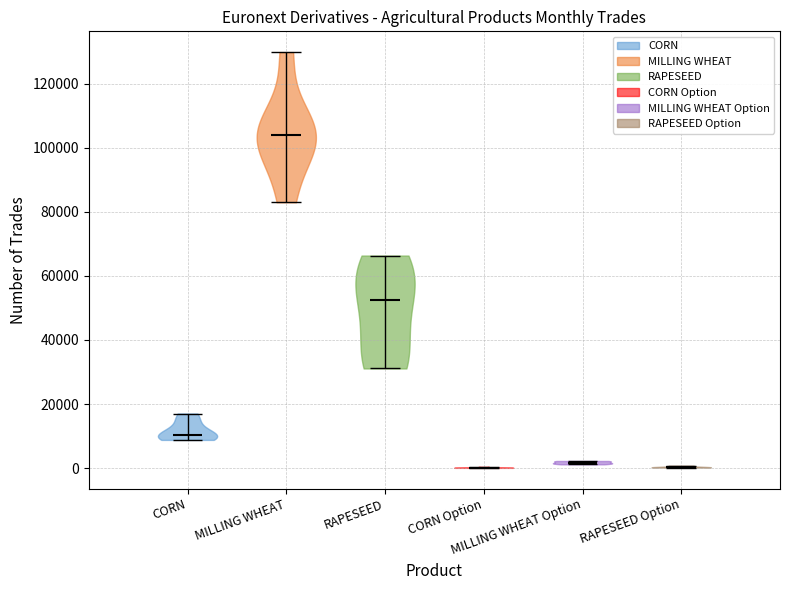

Reading left to right, read every violin against the y-axis: where its median line is, and the lowest and highest points it reaches. The values are not printed on the chart, so give them approximately, as read against the axis.

CORN: median line 10000, lowest point 8000, highest point 18000
MILLING WHEAT: median line 104000, lowest point 82000, highest point 130000
RAPESEED: median line 52000, lowest point 32000, highest point 66000
CORN Option: median line 0, lowest point 0, highest point 0
MILLING WHEAT Option: median line 2000, lowest point 2000, highest point 2000
RAPESEED Option: median line 0, lowest point 0, highest point 0